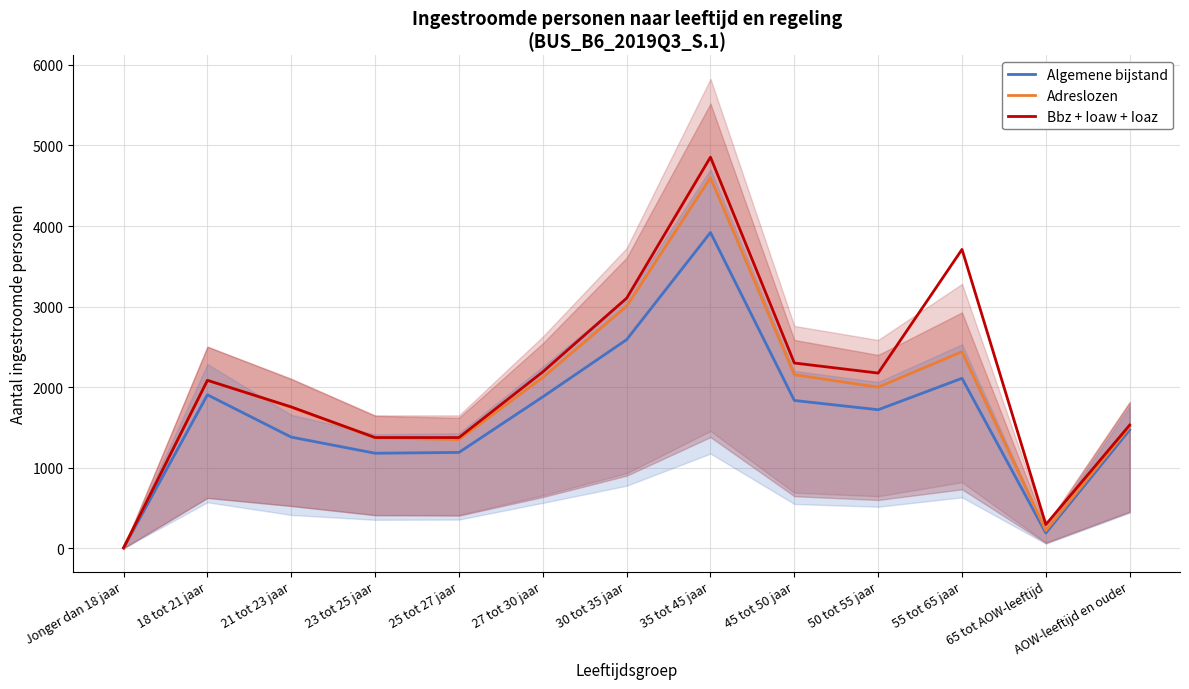

At which category does Adreslozen reach its first local peak?

18 tot 21 jaar